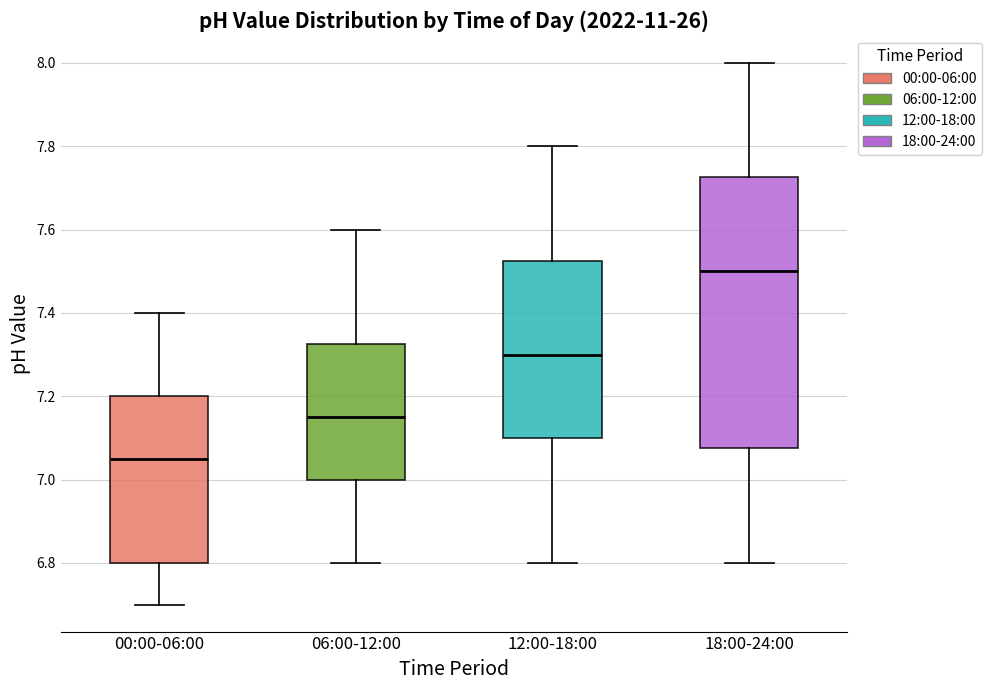

Where is the upper edge of the box for 12:00-18:00 on the y-axis? The values are not printed on the chart, so give them approximately, as read against the axis.

7.52